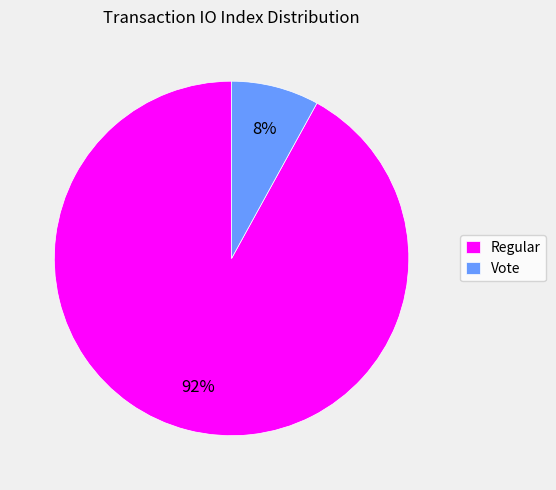

What is the smallest slice in the pie chart?

Vote